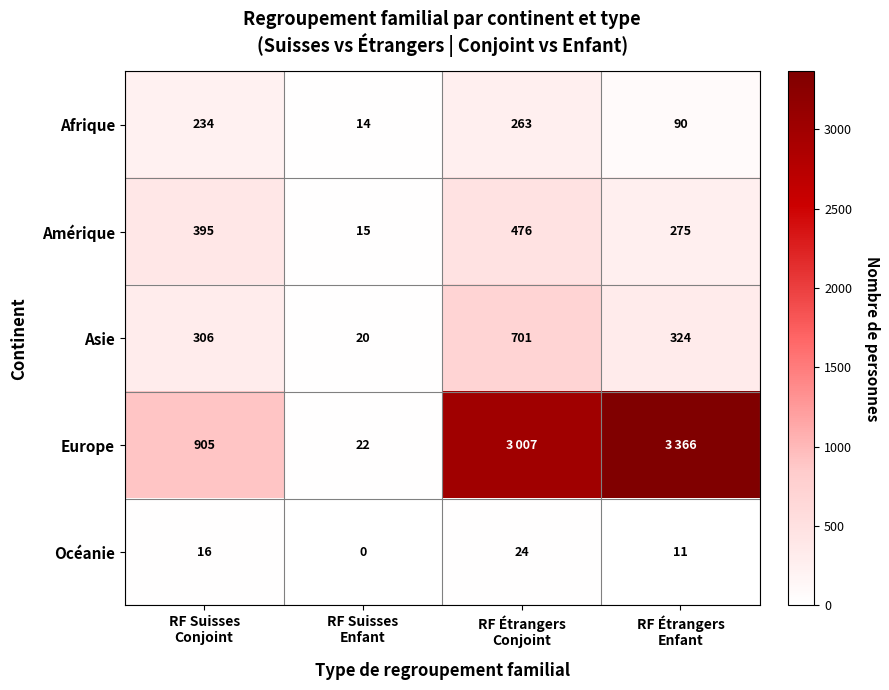

What is the difference between the second highest and minimum values in the Océanie series?

16